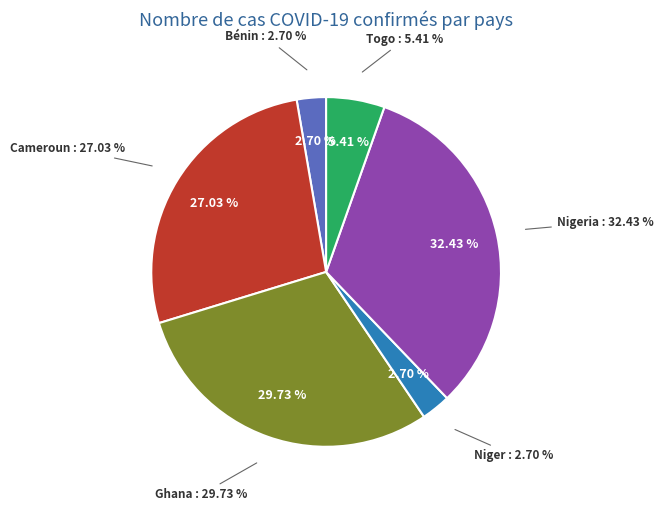

Which category has the smallest portion of the pie?

Bénin